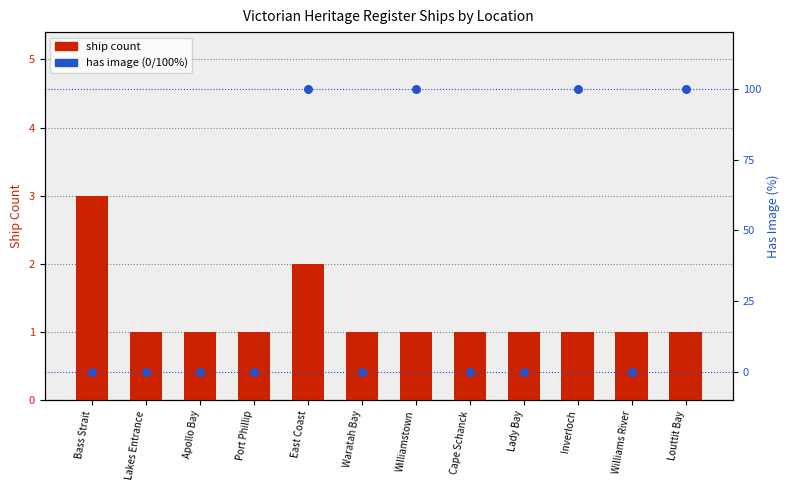

Which series has the widest spread of Y values?

has image